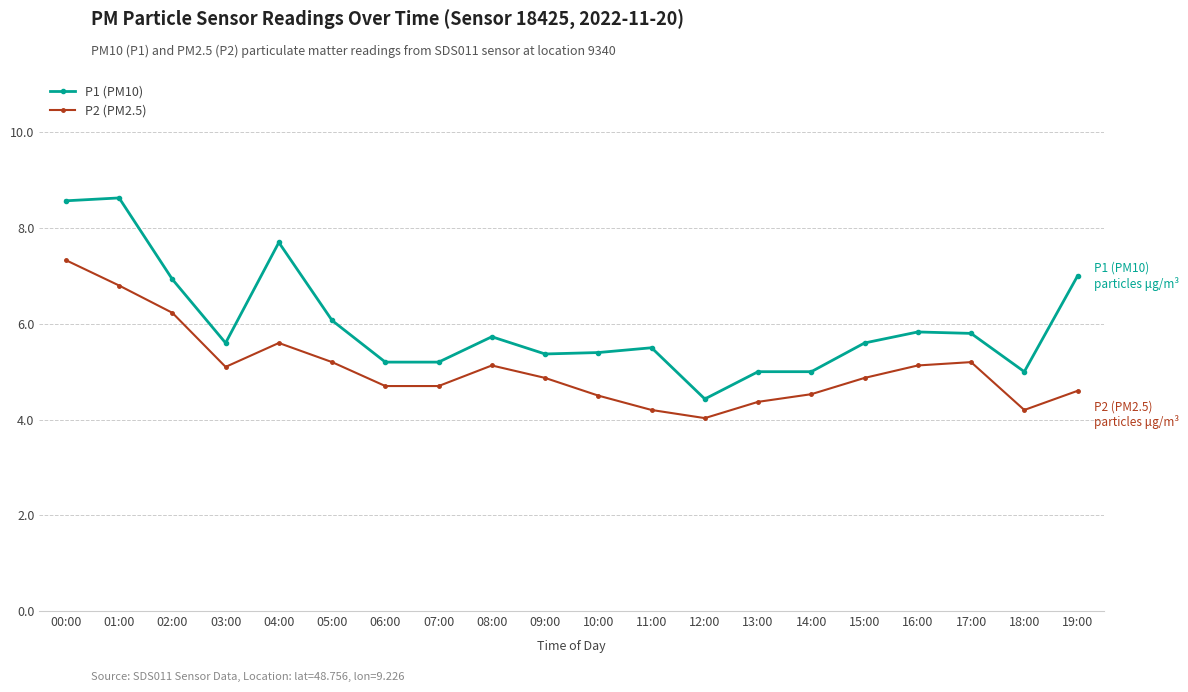

Is it true that P2 (PM2.5) equals 4.5 at 14:00?

True